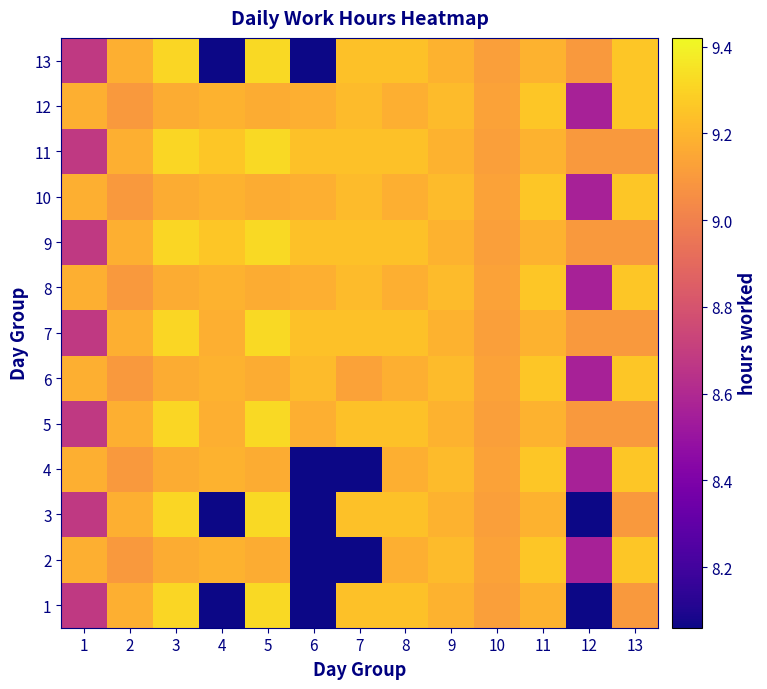

Rank the series at 10 from highest to lowest value.

2, 4, 6, 8, 10, 12, 1, 3, 5, 7, 9, 11, 13